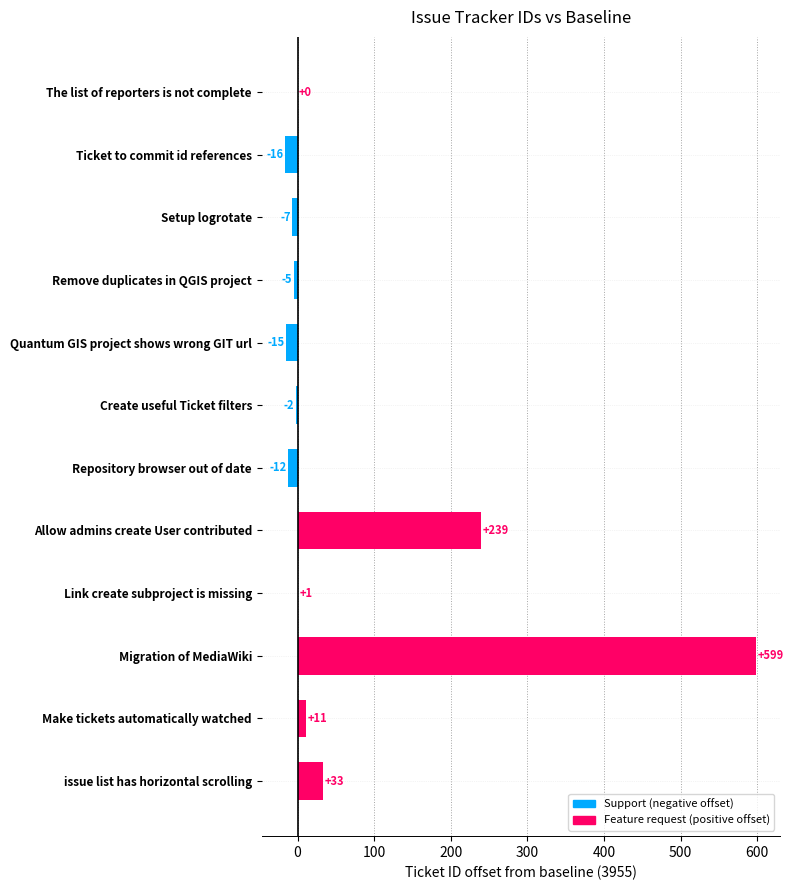

Reading bottom to top, extract all data points from this chart.

issue list has horizontal scrolling=33	Make tickets automatically watched=11	Migration of MediaWiki=599	Link create subproject is missing=1	Allow admins create User contributed=239	Repository browser out of date=-12	Create useful Ticket filters=-2	Quantum GIS project shows wrong GIT url=-15	Remove duplicates in QGIS project=-5	Setup logrotate=-7	Ticket to commit id references=-16	The list of reporters is not complete=0